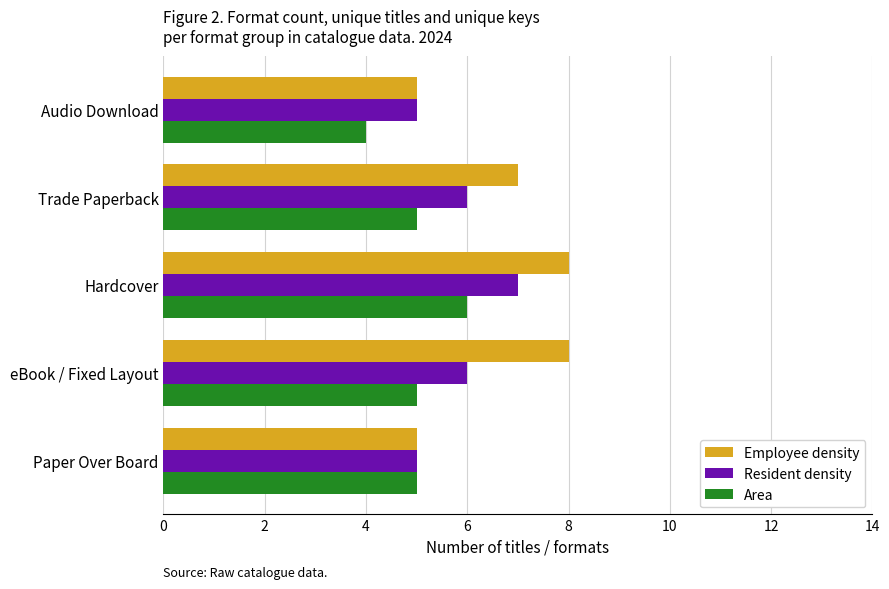

List the series in order of their overall mean, lowest first.

Area, Resident density, Employee density